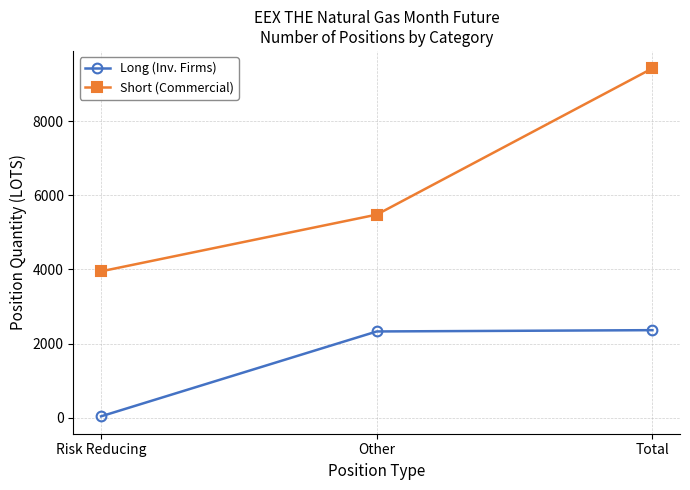

Which series has the widest spread of values?

Short (Commercial)